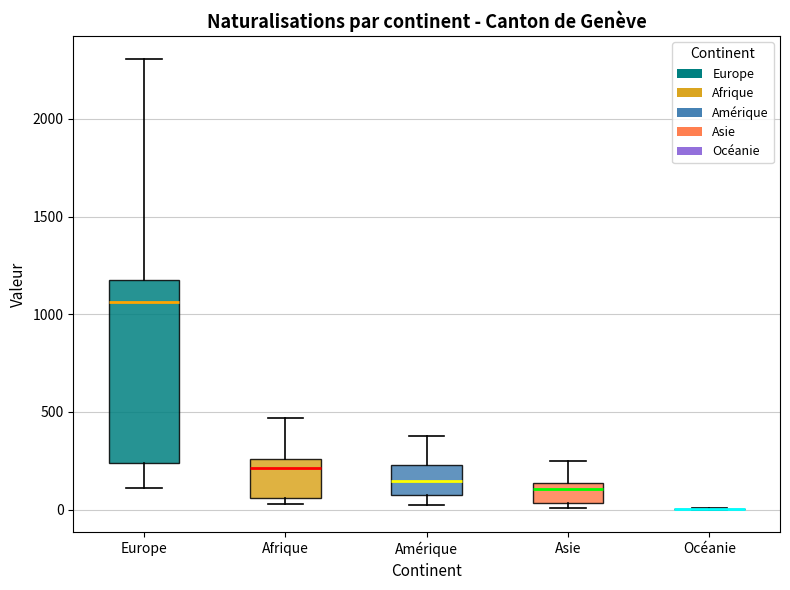

Reading left to right, read every box against the y-axis: the position of its median line, the range the box covers, and the ends of its whiskers. The values are not printed on the chart, so give them approximately, as read against the axis.

Europe: median 1050, box 250 to 1200, whiskers 100 to 2300
Afrique: median 200, box 50 to 250, whiskers 50 (just below the box's lower edge) to 450
Amérique: median 150, box 100 to 250, whiskers 0 to 400
Asie: median 100, box 50 to 150, whiskers 0 to 250
Océanie: box collapsed to a line at 0, whiskers 0 to 0